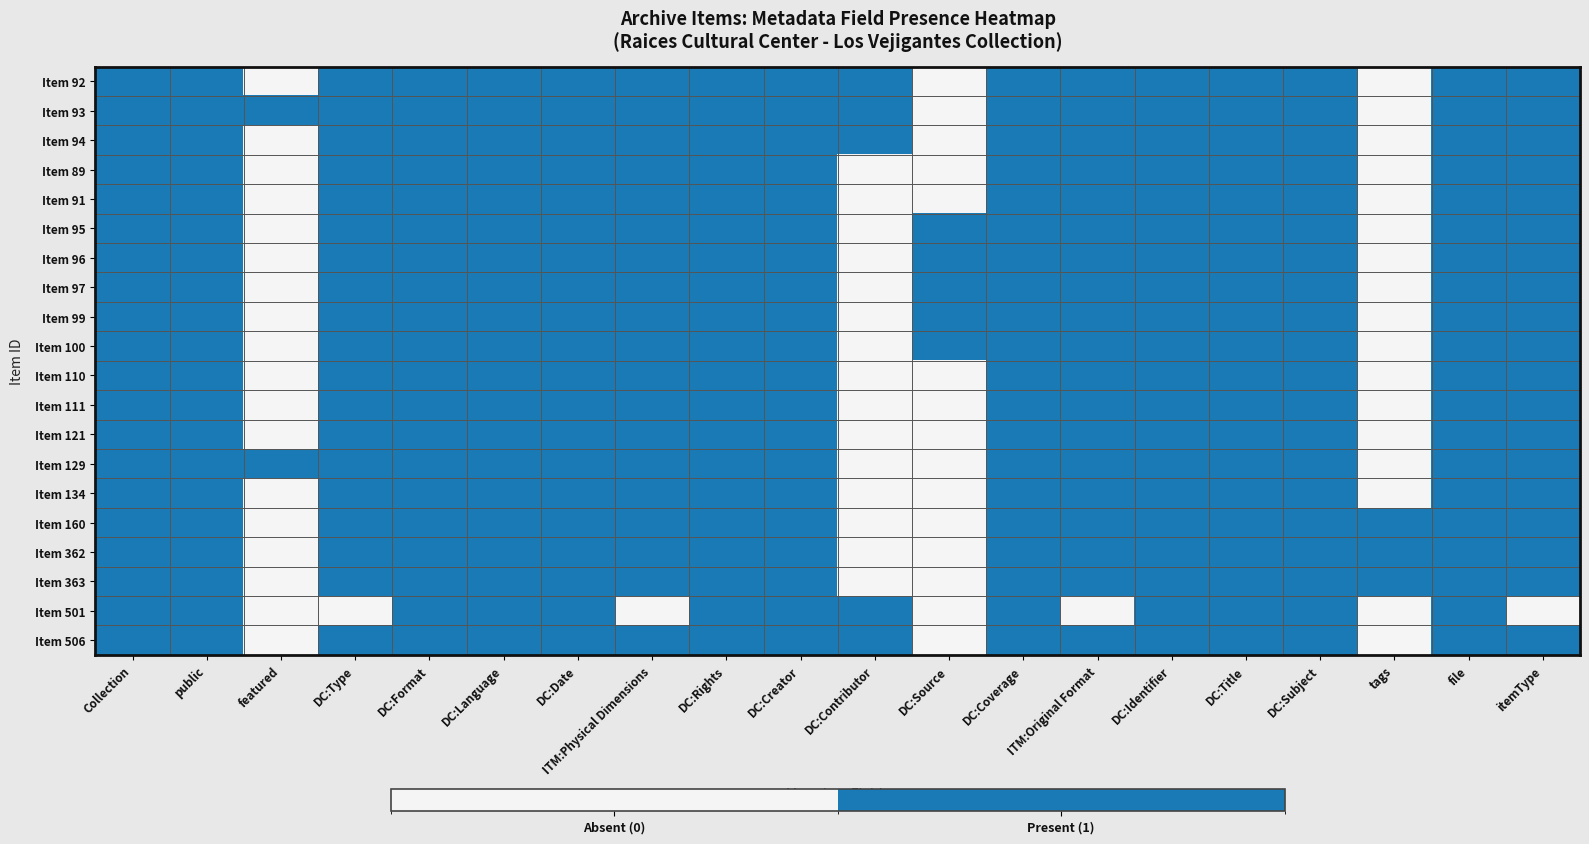

Reading left to right, transcribe all the data shown in this chart.

Item 92: Collection=1	public=1	featured=0	DC:Type=1	DC:Format=1	DC:Language=1	DC:Date=1	ITM:Physical Dimensions=1	DC:Rights=1	DC:Creator=1	DC:Contributor=1	DC:Source=0	DC:Coverage=1	ITM:Original Format=1	DC:Identifier=1	DC:Title=1	DC:Subject=1	tags=0	file=1	itemType=1
Item 93: Collection=1	public=1	featured=1	DC:Type=1	DC:Format=1	DC:Language=1	DC:Date=1	ITM:Physical Dimensions=1	DC:Rights=1	DC:Creator=1	DC:Contributor=1	DC:Source=0	DC:Coverage=1	ITM:Original Format=1	DC:Identifier=1	DC:Title=1	DC:Subject=1	tags=0	file=1	itemType=1
Item 94: Collection=1	public=1	featured=0	DC:Type=1	DC:Format=1	DC:Language=1	DC:Date=1	ITM:Physical Dimensions=1	DC:Rights=1	DC:Creator=1	DC:Contributor=1	DC:Source=0	DC:Coverage=1	ITM:Original Format=1	DC:Identifier=1	DC:Title=1	DC:Subject=1	tags=0	file=1	itemType=1
Item 89: Collection=1	public=1	featured=0	DC:Type=1	DC:Format=1	DC:Language=1	DC:Date=1	ITM:Physical Dimensions=1	DC:Rights=1	DC:Creator=1	DC:Contributor=0	DC:Source=0	DC:Coverage=1	ITM:Original Format=1	DC:Identifier=1	DC:Title=1	DC:Subject=1	tags=0	file=1	itemType=1
Item 91: Collection=1	public=1	featured=0	DC:Type=1	DC:Format=1	DC:Language=1	DC:Date=1	ITM:Physical Dimensions=1	DC:Rights=1	DC:Creator=1	DC:Contributor=0	DC:Source=0	DC:Coverage=1	ITM:Original Format=1	DC:Identifier=1	DC:Title=1	DC:Subject=1	tags=0	file=1	itemType=1
Item 95: Collection=1	public=1	featured=0	DC:Type=1	DC:Format=1	DC:Language=1	DC:Date=1	ITM:Physical Dimensions=1	DC:Rights=1	DC:Creator=1	DC:Contributor=0	DC:Source=1	DC:Coverage=1	ITM:Original Format=1	DC:Identifier=1	DC:Title=1	DC:Subject=1	tags=0	file=1	itemType=1
Item 96: Collection=1	public=1	featured=0	DC:Type=1	DC:Format=1	DC:Language=1	DC:Date=1	ITM:Physical Dimensions=1	DC:Rights=1	DC:Creator=1	DC:Contributor=0	DC:Source=1	DC:Coverage=1	ITM:Original Format=1	DC:Identifier=1	DC:Title=1	DC:Subject=1	tags=0	file=1	itemType=1
Item 97: Collection=1	public=1	featured=0	DC:Type=1	DC:Format=1	DC:Language=1	DC:Date=1	ITM:Physical Dimensions=1	DC:Rights=1	DC:Creator=1	DC:Contributor=0	DC:Source=1	DC:Coverage=1	ITM:Original Format=1	DC:Identifier=1	DC:Title=1	DC:Subject=1	tags=0	file=1	itemType=1
Item 99: Collection=1	public=1	featured=0	DC:Type=1	DC:Format=1	DC:Language=1	DC:Date=1	ITM:Physical Dimensions=1	DC:Rights=1	DC:Creator=1	DC:Contributor=0	DC:Source=1	DC:Coverage=1	ITM:Original Format=1	DC:Identifier=1	DC:Title=1	DC:Subject=1	tags=0	file=1	itemType=1
Item 100: Collection=1	public=1	featured=0	DC:Type=1	DC:Format=1	DC:Language=1	DC:Date=1	ITM:Physical Dimensions=1	DC:Rights=1	DC:Creator=1	DC:Contributor=0	DC:Source=1	DC:Coverage=1	ITM:Original Format=1	DC:Identifier=1	DC:Title=1	DC:Subject=1	tags=0	file=1	itemType=1
Item 110: Collection=1	public=1	featured=0	DC:Type=1	DC:Format=1	DC:Language=1	DC:Date=1	ITM:Physical Dimensions=1	DC:Rights=1	DC:Creator=1	DC:Contributor=0	DC:Source=0	DC:Coverage=1	ITM:Original Format=1	DC:Identifier=1	DC:Title=1	DC:Subject=1	tags=0	file=1	itemType=1
Item 111: Collection=1	public=1	featured=0	DC:Type=1	DC:Format=1	DC:Language=1	DC:Date=1	ITM:Physical Dimensions=1	DC:Rights=1	DC:Creator=1	DC:Contributor=0	DC:Source=0	DC:Coverage=1	ITM:Original Format=1	DC:Identifier=1	DC:Title=1	DC:Subject=1	tags=0	file=1	itemType=1
Item 121: Collection=1	public=1	featured=0	DC:Type=1	DC:Format=1	DC:Language=1	DC:Date=1	ITM:Physical Dimensions=1	DC:Rights=1	DC:Creator=1	DC:Contributor=0	DC:Source=0	DC:Coverage=1	ITM:Original Format=1	DC:Identifier=1	DC:Title=1	DC:Subject=1	tags=0	file=1	itemType=1
Item 129: Collection=1	public=1	featured=1	DC:Type=1	DC:Format=1	DC:Language=1	DC:Date=1	ITM:Physical Dimensions=1	DC:Rights=1	DC:Creator=1	DC:Contributor=0	DC:Source=0	DC:Coverage=1	ITM:Original Format=1	DC:Identifier=1	DC:Title=1	DC:Subject=1	tags=0	file=1	itemType=1
Item 134: Collection=1	public=1	featured=0	DC:Type=1	DC:Format=1	DC:Language=1	DC:Date=1	ITM:Physical Dimensions=1	DC:Rights=1	DC:Creator=1	DC:Contributor=0	DC:Source=0	DC:Coverage=1	ITM:Original Format=1	DC:Identifier=1	DC:Title=1	DC:Subject=1	tags=0	file=1	itemType=1
Item 160: Collection=1	public=1	featured=0	DC:Type=1	DC:Format=1	DC:Language=1	DC:Date=1	ITM:Physical Dimensions=1	DC:Rights=1	DC:Creator=1	DC:Contributor=0	DC:Source=0	DC:Coverage=1	ITM:Original Format=1	DC:Identifier=1	DC:Title=1	DC:Subject=1	tags=1	file=1	itemType=1
Item 362: Collection=1	public=1	featured=0	DC:Type=1	DC:Format=1	DC:Language=1	DC:Date=1	ITM:Physical Dimensions=1	DC:Rights=1	DC:Creator=1	DC:Contributor=0	DC:Source=0	DC:Coverage=1	ITM:Original Format=1	DC:Identifier=1	DC:Title=1	DC:Subject=1	tags=1	file=1	itemType=1
Item 363: Collection=1	public=1	featured=0	DC:Type=1	DC:Format=1	DC:Language=1	DC:Date=1	ITM:Physical Dimensions=1	DC:Rights=1	DC:Creator=1	DC:Contributor=0	DC:Source=0	DC:Coverage=1	ITM:Original Format=1	DC:Identifier=1	DC:Title=1	DC:Subject=1	tags=1	file=1	itemType=1
Item 501: Collection=1	public=1	featured=0	DC:Type=0	DC:Format=1	DC:Language=1	DC:Date=1	ITM:Physical Dimensions=0	DC:Rights=1	DC:Creator=1	DC:Contributor=1	DC:Source=0	DC:Coverage=1	ITM:Original Format=0	DC:Identifier=1	DC:Title=1	DC:Subject=1	tags=0	file=1	itemType=0
Item 506: Collection=1	public=1	featured=0	DC:Type=1	DC:Format=1	DC:Language=1	DC:Date=1	ITM:Physical Dimensions=1	DC:Rights=1	DC:Creator=1	DC:Contributor=1	DC:Source=0	DC:Coverage=1	ITM:Original Format=1	DC:Identifier=1	DC:Title=1	DC:Subject=1	tags=0	file=1	itemType=1